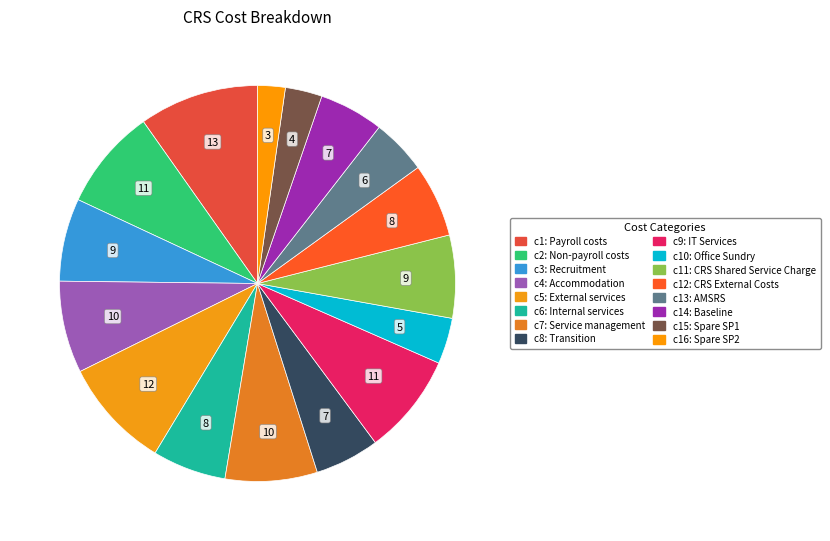

How many slices are in this pie chart?

16